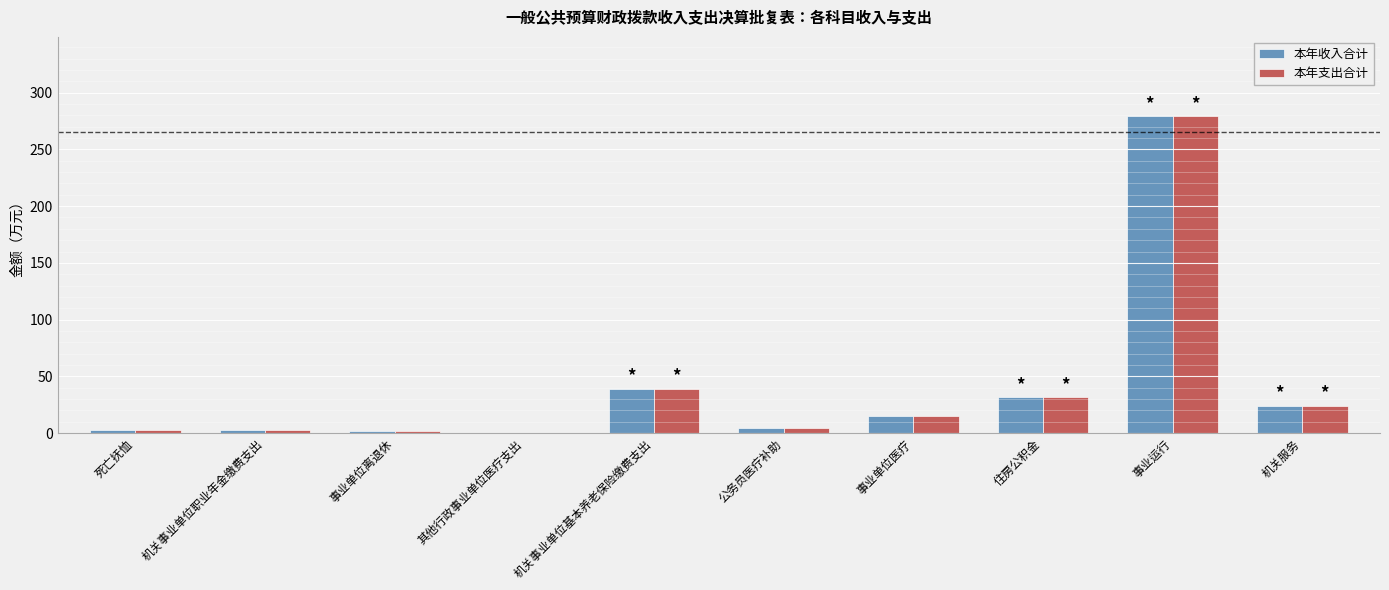

What is the total value across all series at 事业单位医疗?

29.3